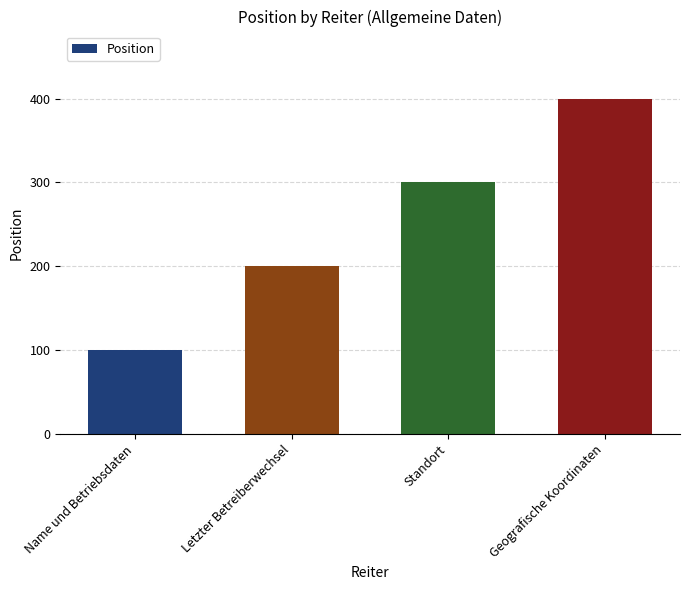

What is the label of the 3rd bar from the left?

Standort